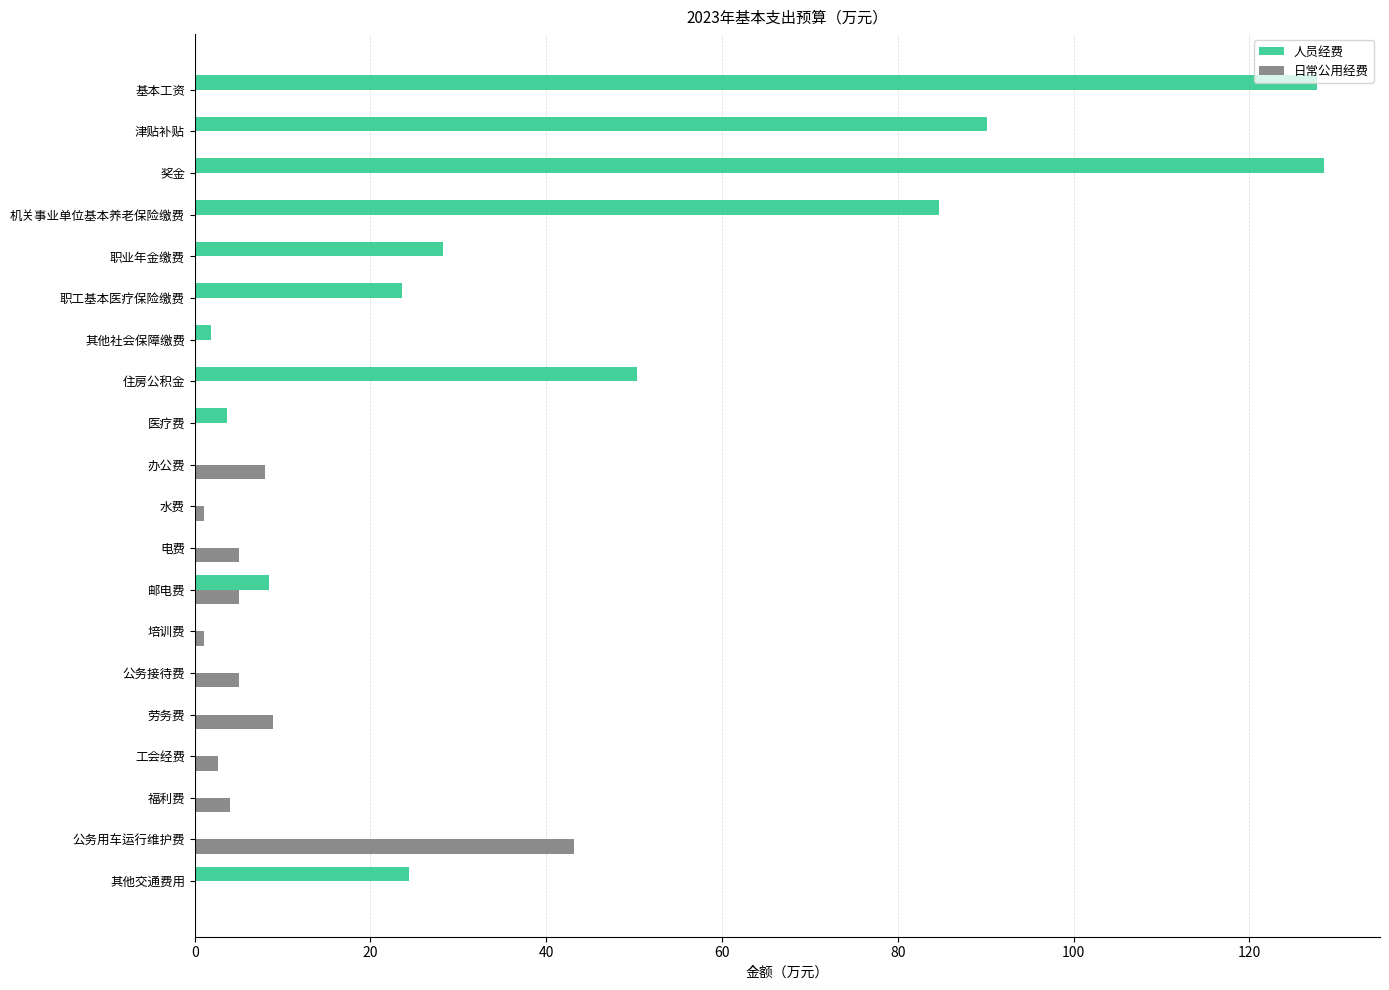

Which series has the largest total across all categories?

人员经费